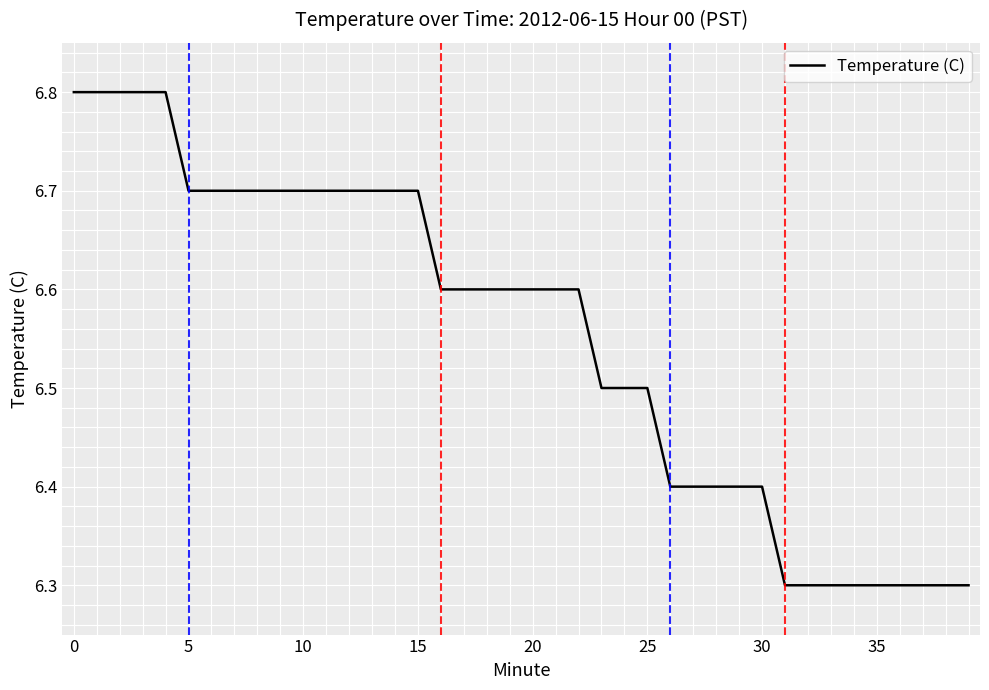

What is the smallest value displayed?

6.3